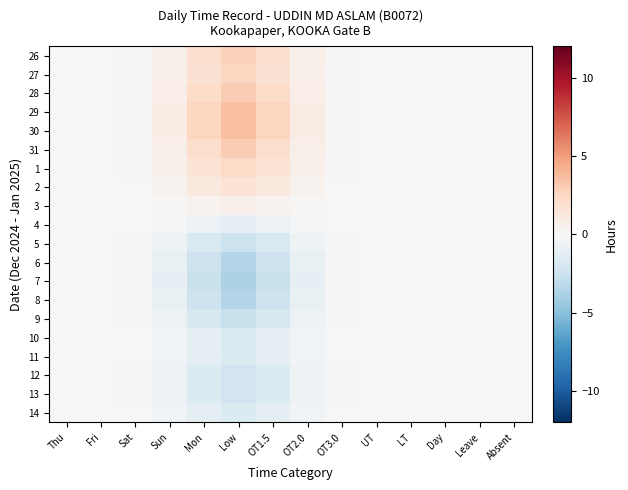

Count the number of data series in this chart.

20